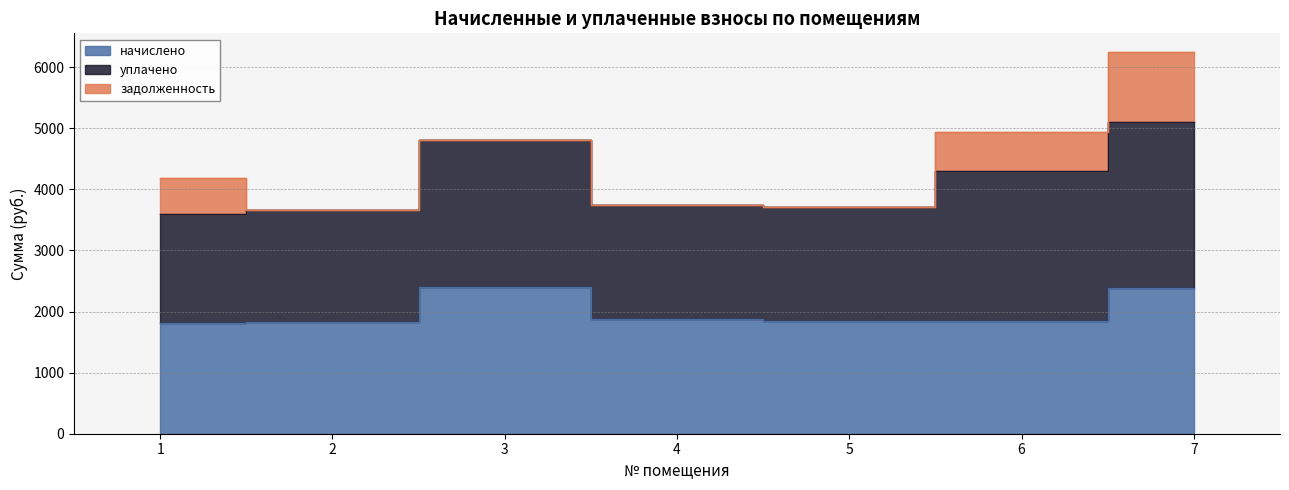

Which series has the largest total across all categories?

уплачено